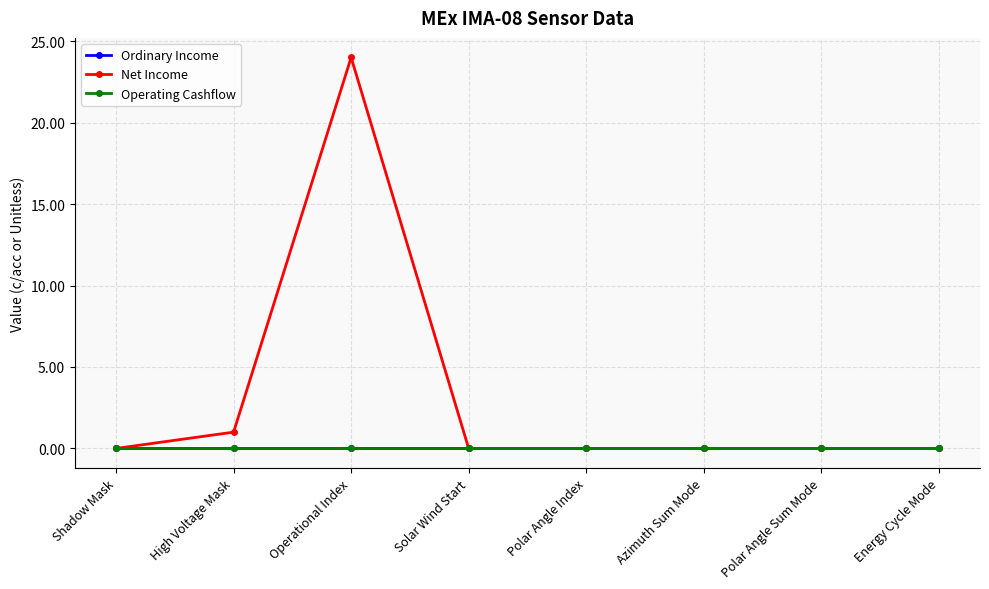

At which category does the chart reach its peak across all series?

Operational Index